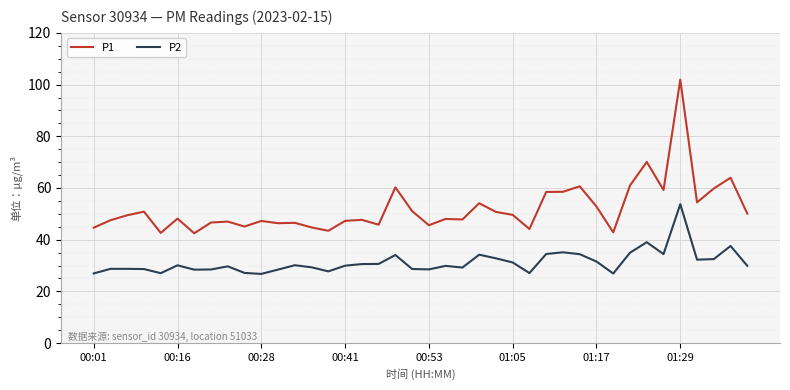

True or false: P2 and P1 intersect in this chart.

False